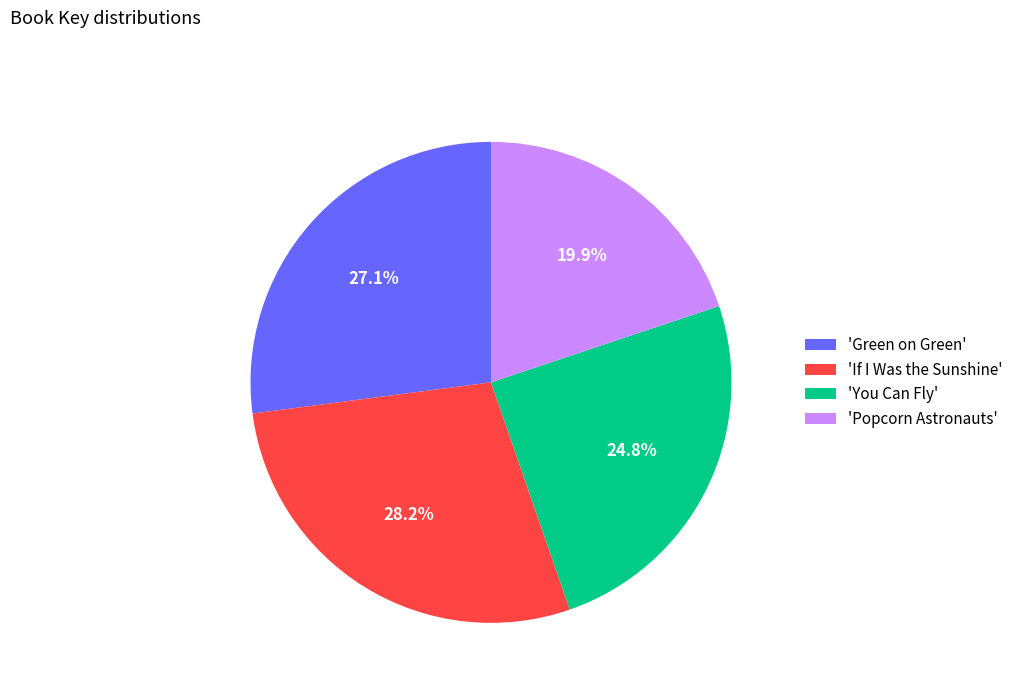

How many segments does this pie chart have?

4